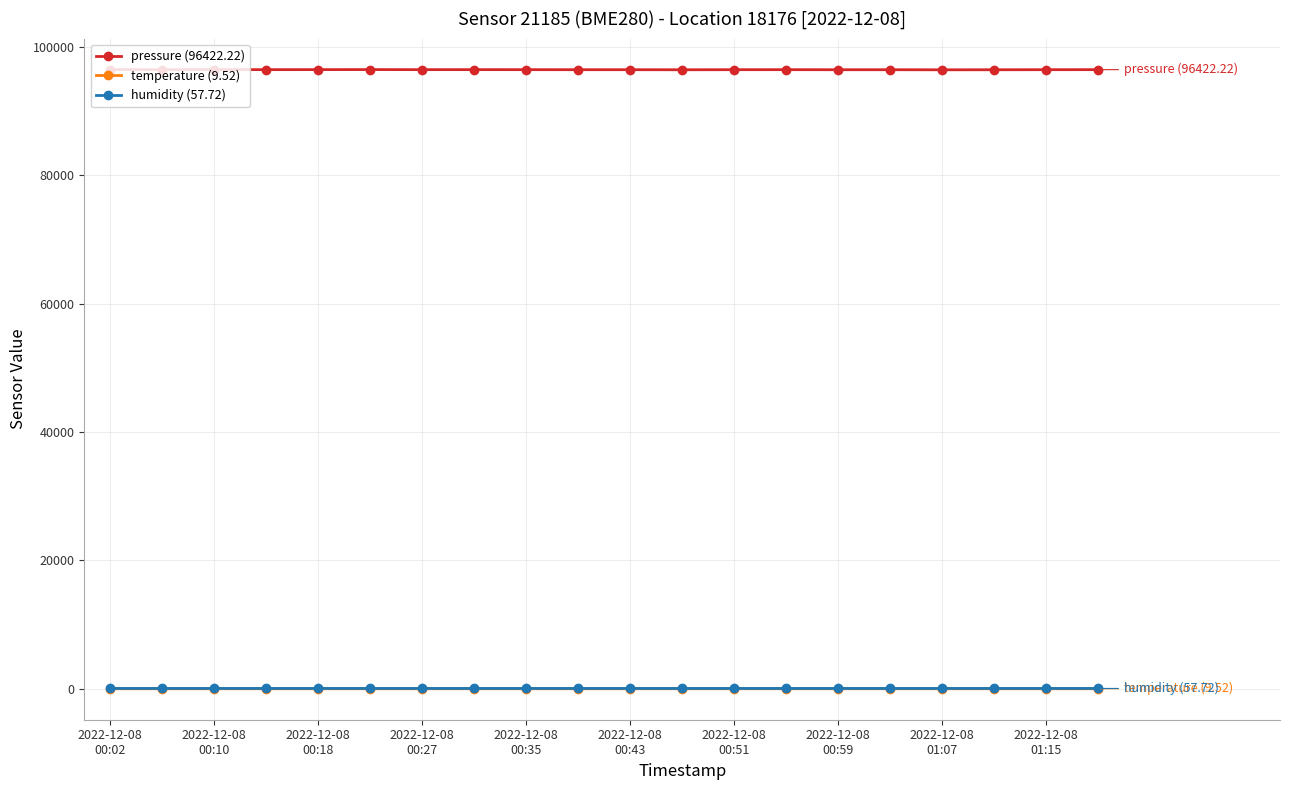

What is the maximum value for pressure (96422.22)?

96439.7